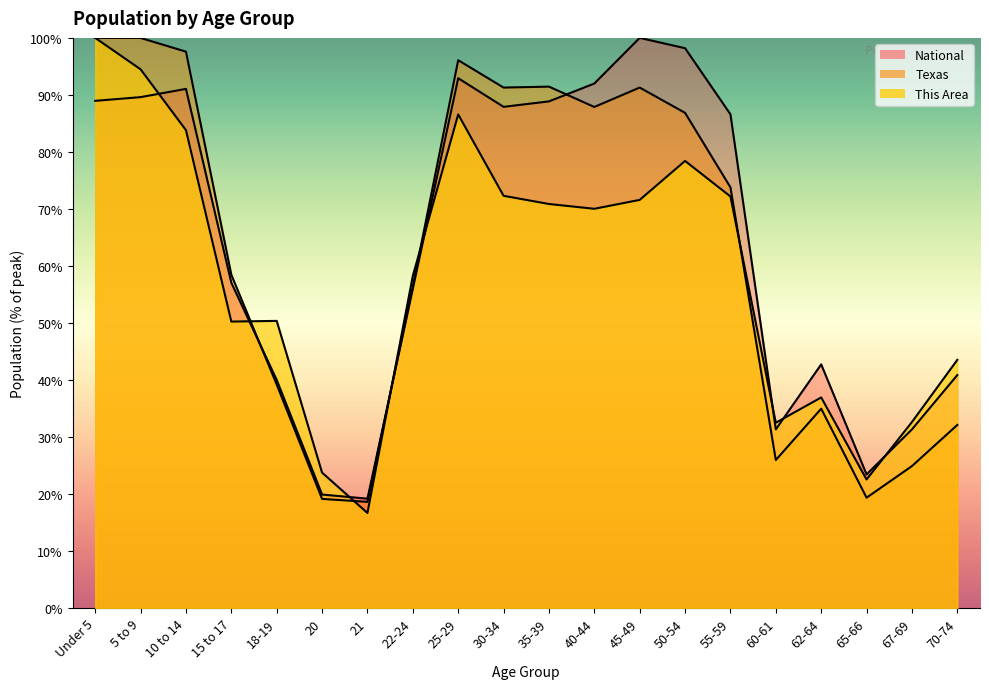

What is the label of the 1st point from the right?

70-74